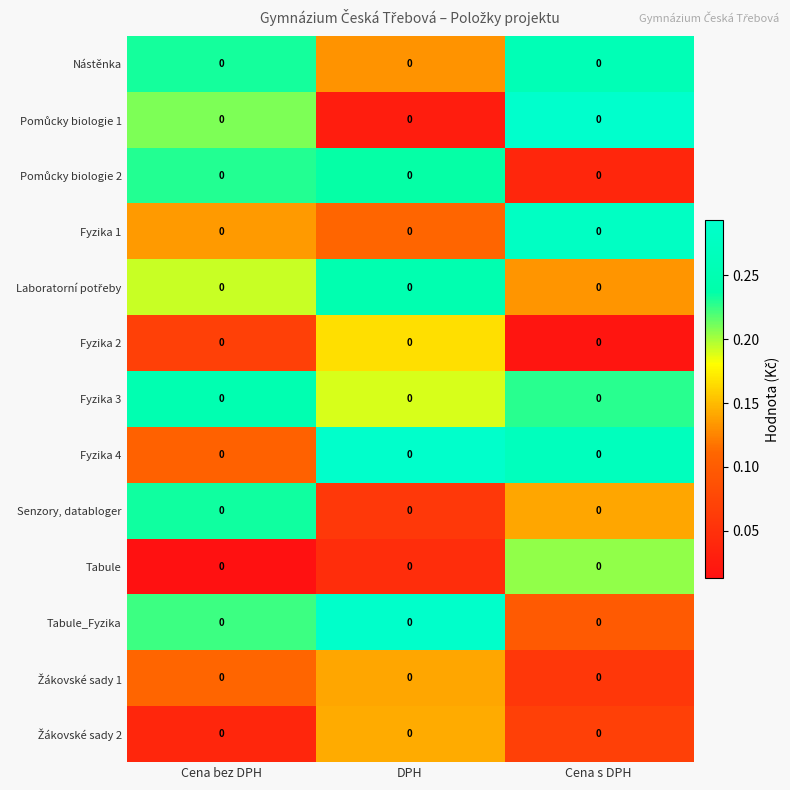

How many categories are shown in the chart?

3